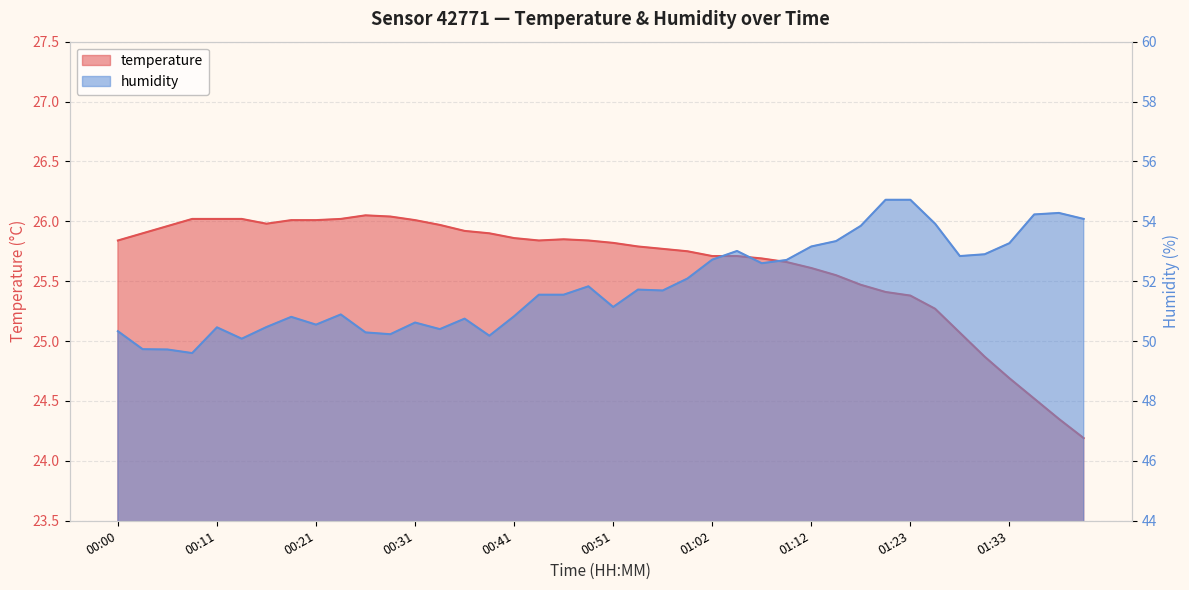

Where is temperature nearest to the value 25?

01:28